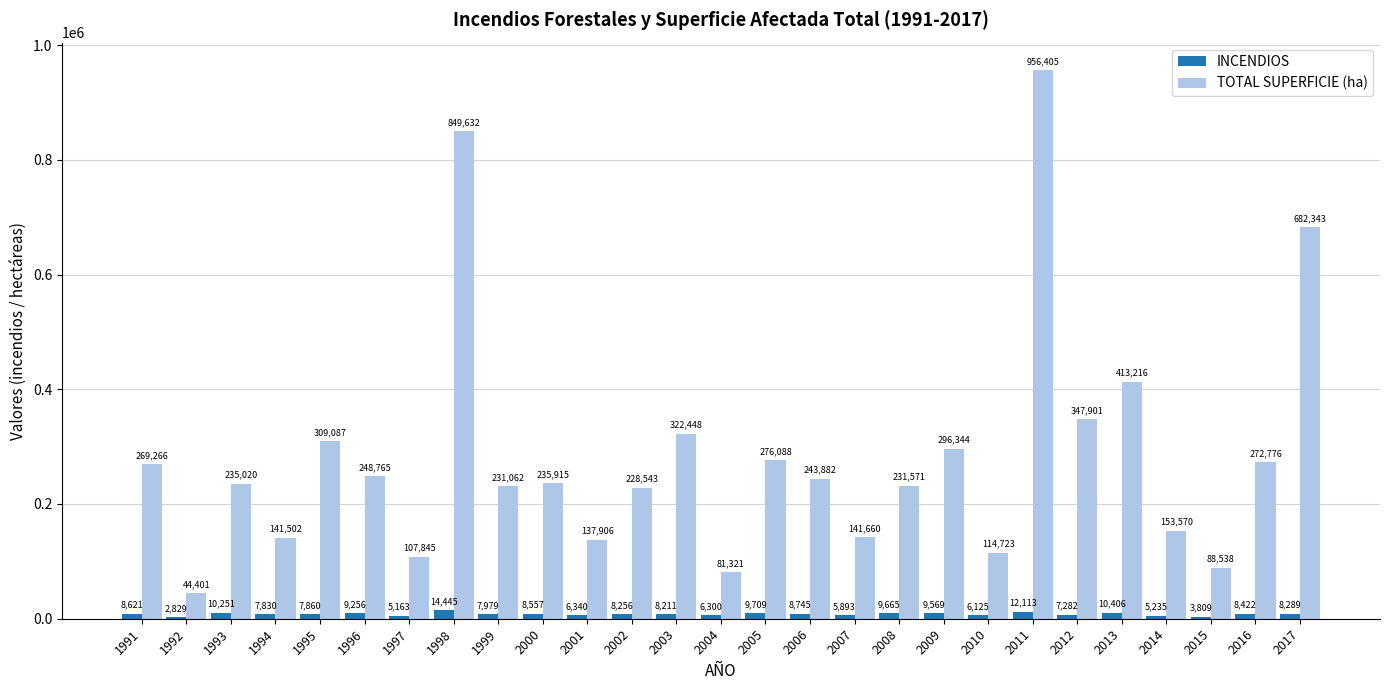

True or false: INCENDIOS has a value of 6300.0 at 2004.

True